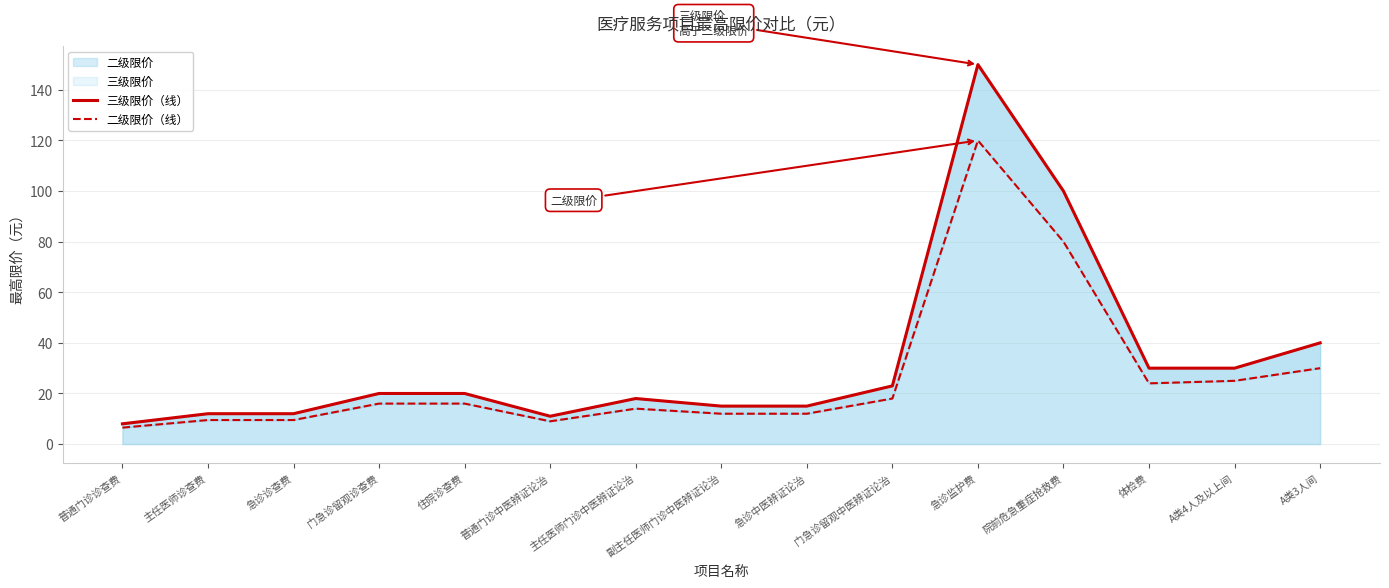

Which series has the largest total across all categories?

三级限价（线）